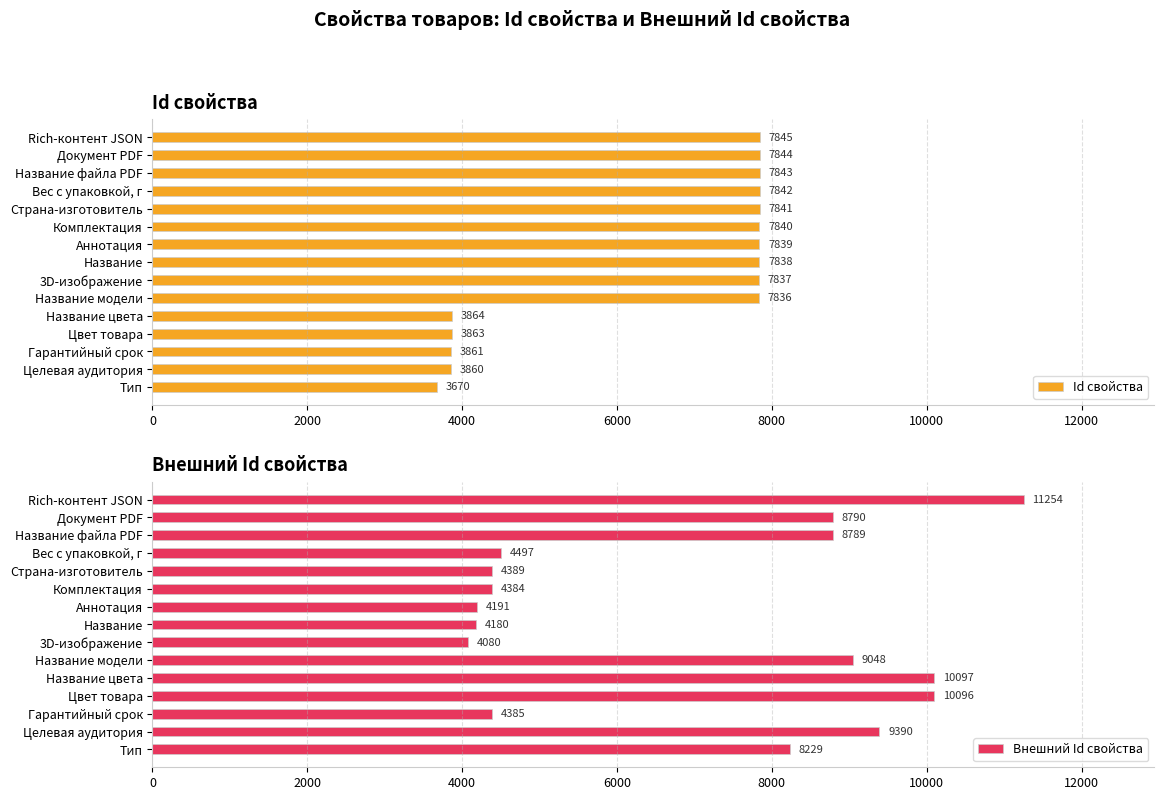

The Id свойства series shows 7840 at Комплектация. True or false?

True